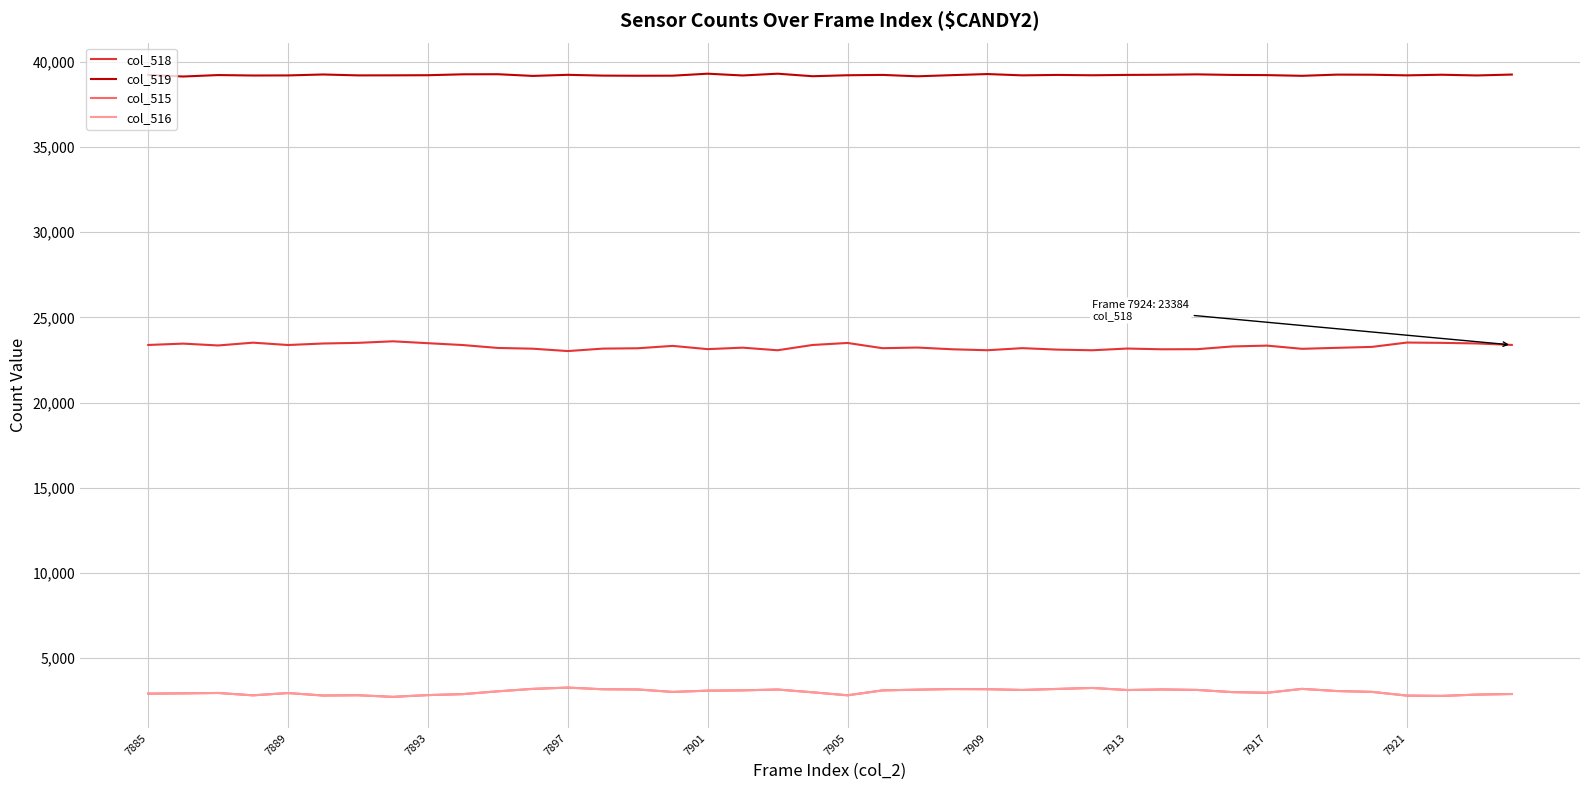

What is the highest value of the col_515 series?

3280